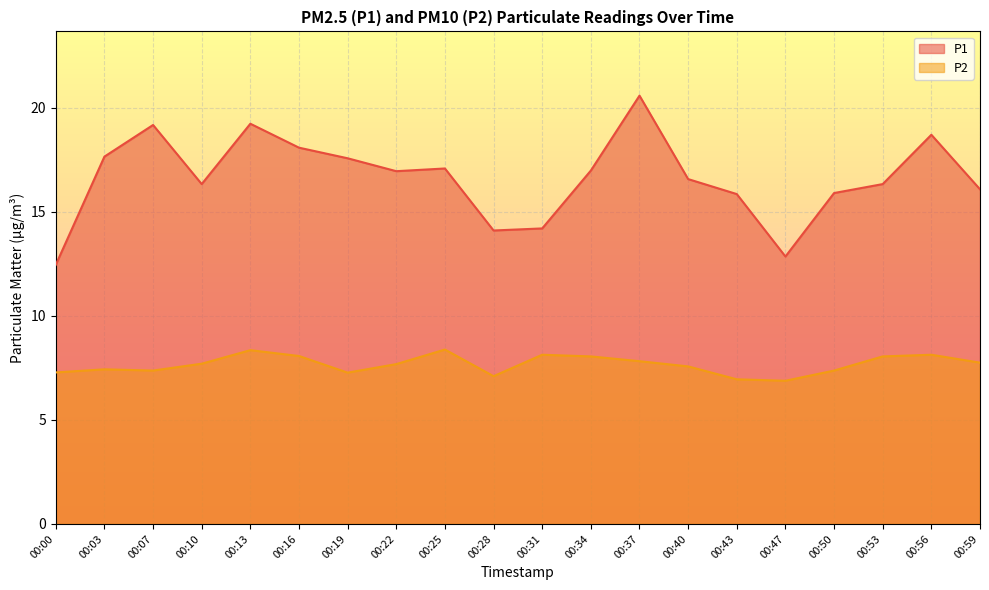

At how many categories does at least one series exceed 19?

3